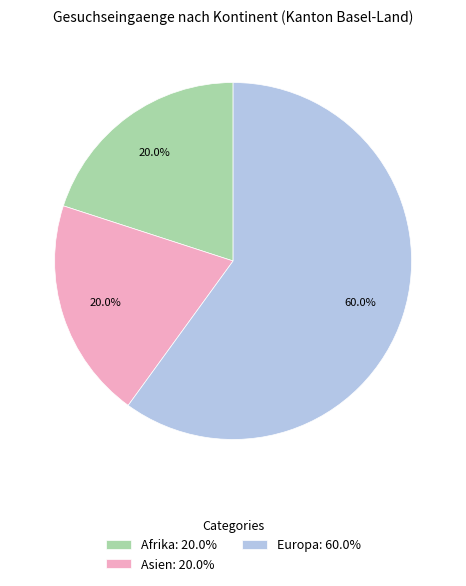

To the nearest percent, what is the difference between the largest and smallest slice percentages?

40%